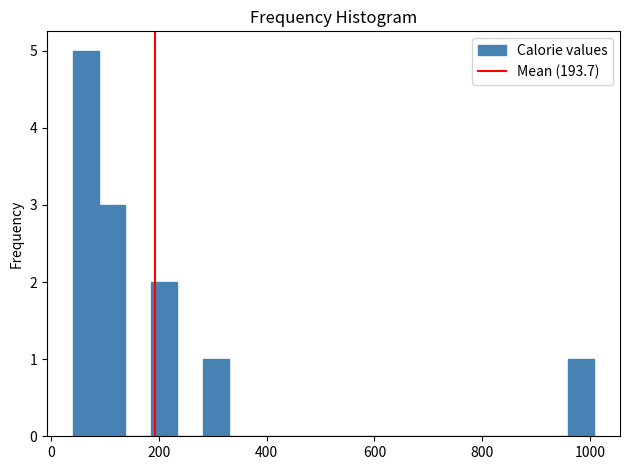

Read against the x-axis, roughly where is the centre of the tallest bar?

60